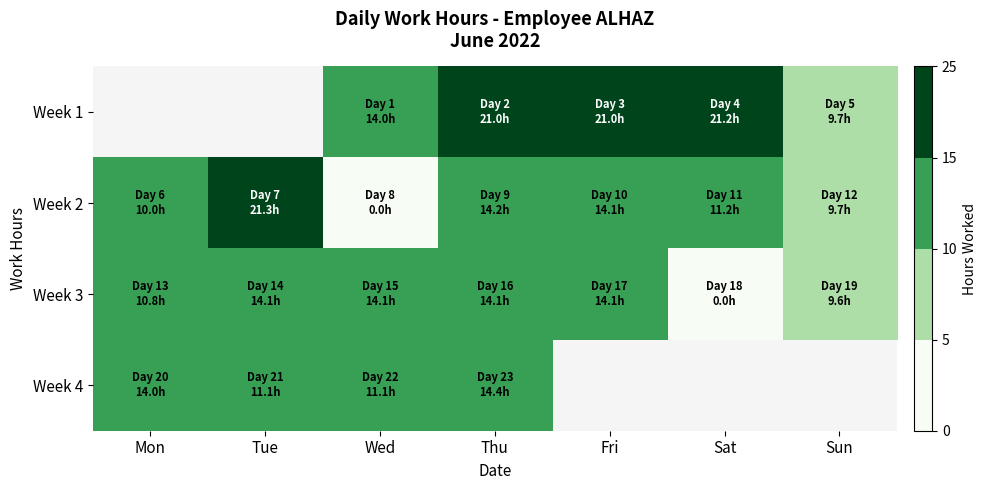

What is the maximum value shown in the chart?

21.3